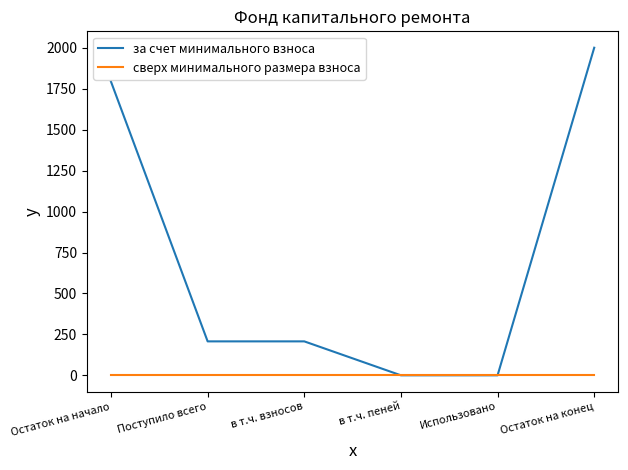

How many distinct data groups are displayed?

2